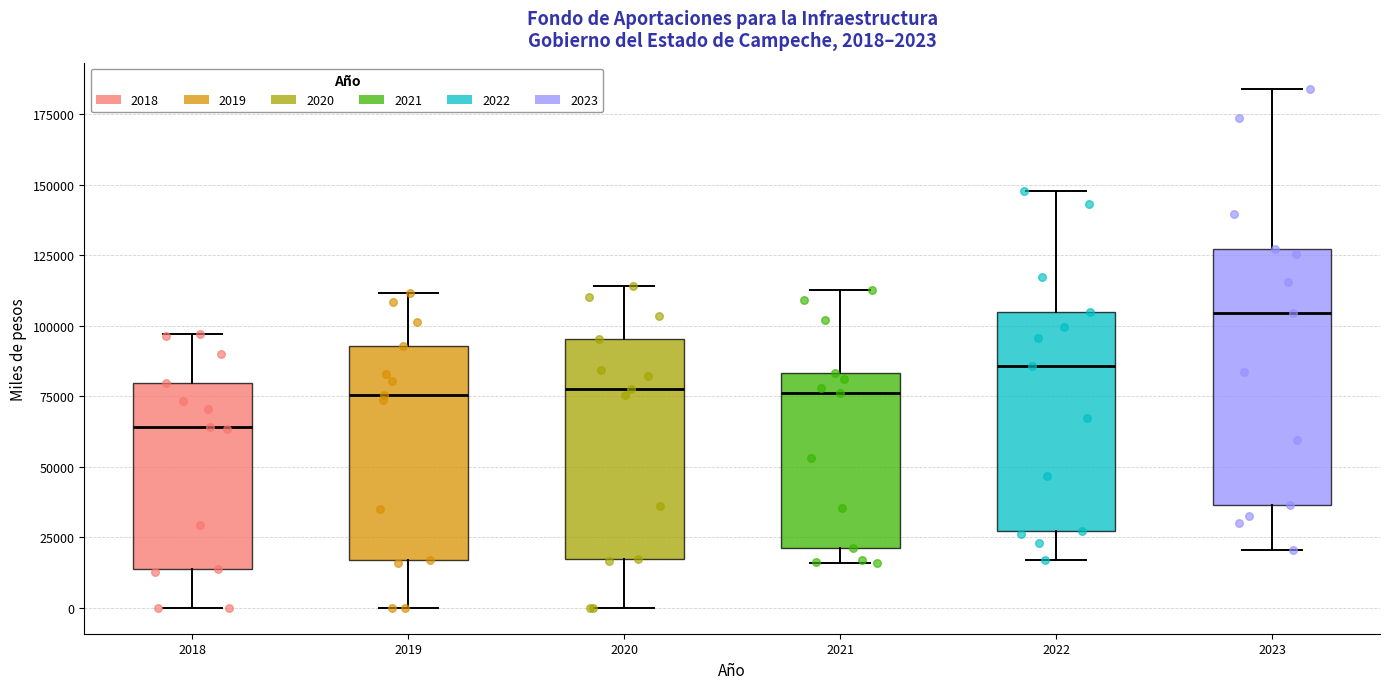

Comparing the boxes themselves (not the whiskers), which one is the tallest?

2023